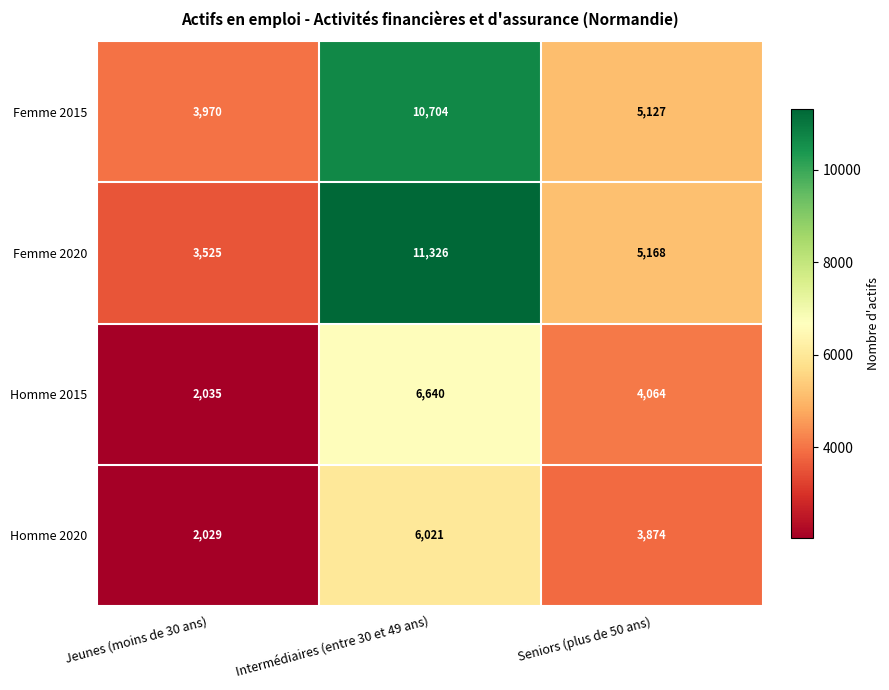

True or false: Femme 2020 has a value of 2371 at Jeunes (moins de 30 ans).

False